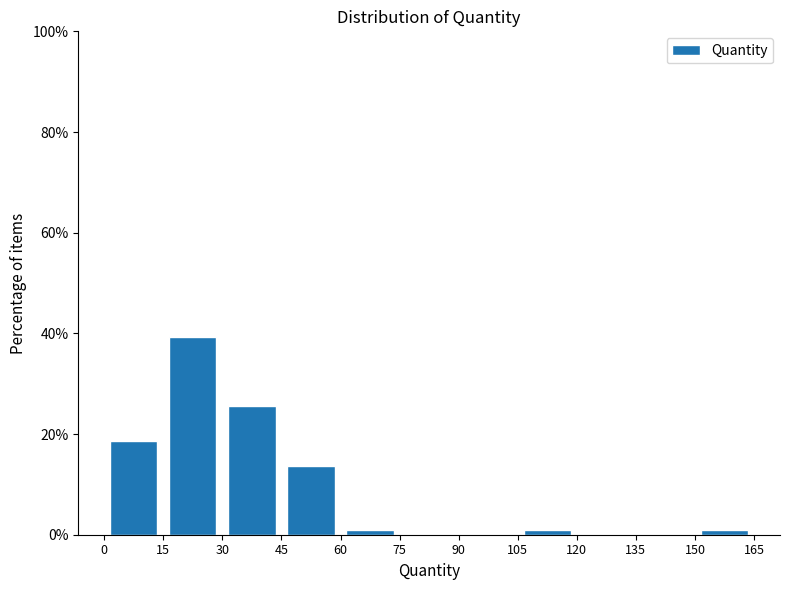

What is the height of the bar covering 15 to 30 on the x-axis? The values are not printed on the chart, so give them approximately, as read against the axis.

40